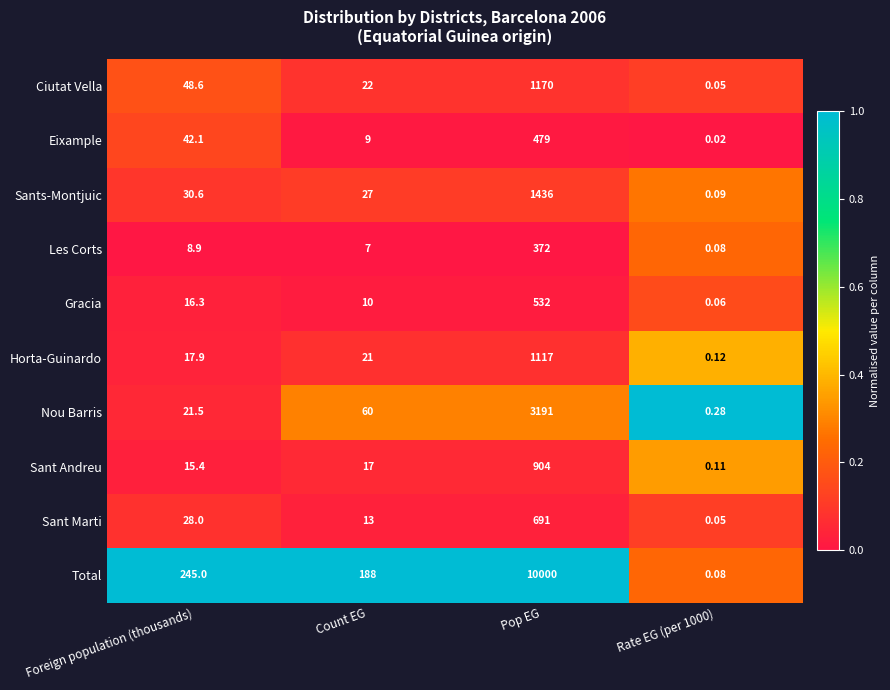

Which category has the highest value in the Horta-Guinardo series?

Pop EG